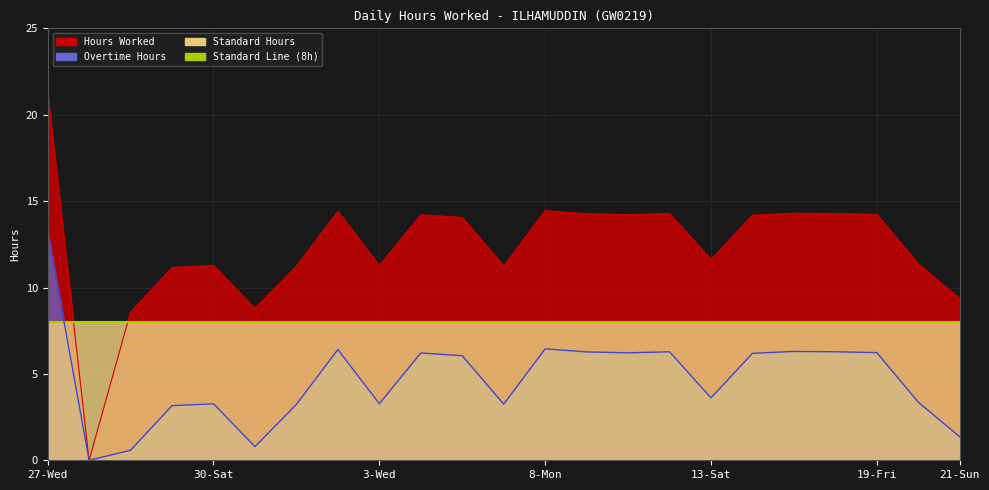

Which series has the largest range (max minus min)?

Hours Worked